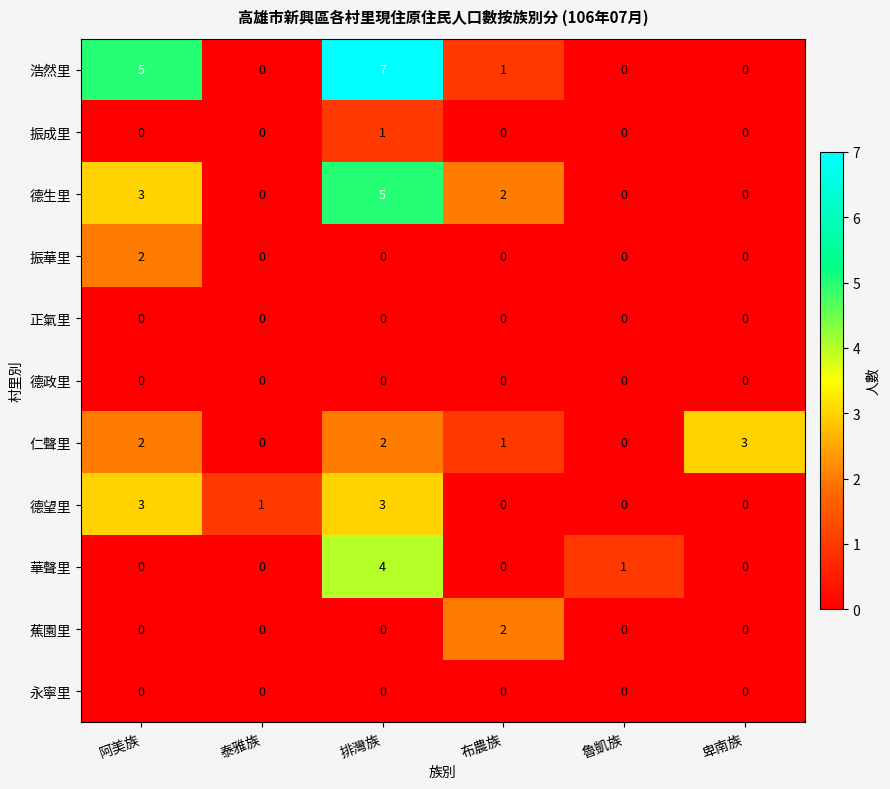

Which series has the largest total across all categories?

浩然里